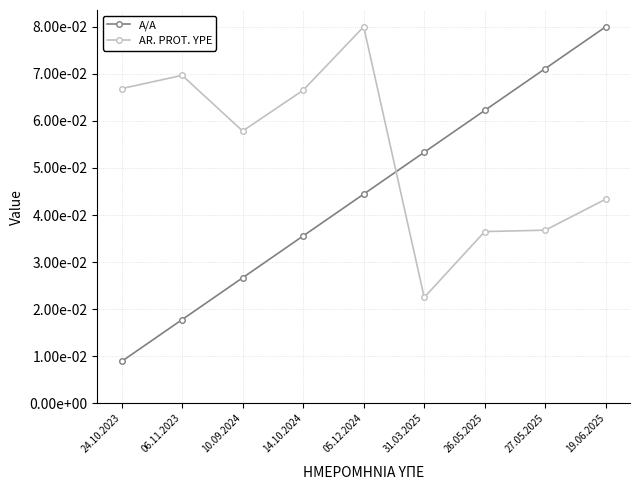

Rank the series at 14.10.2024 from highest to lowest value.

AR. PROT. YPE, A/A